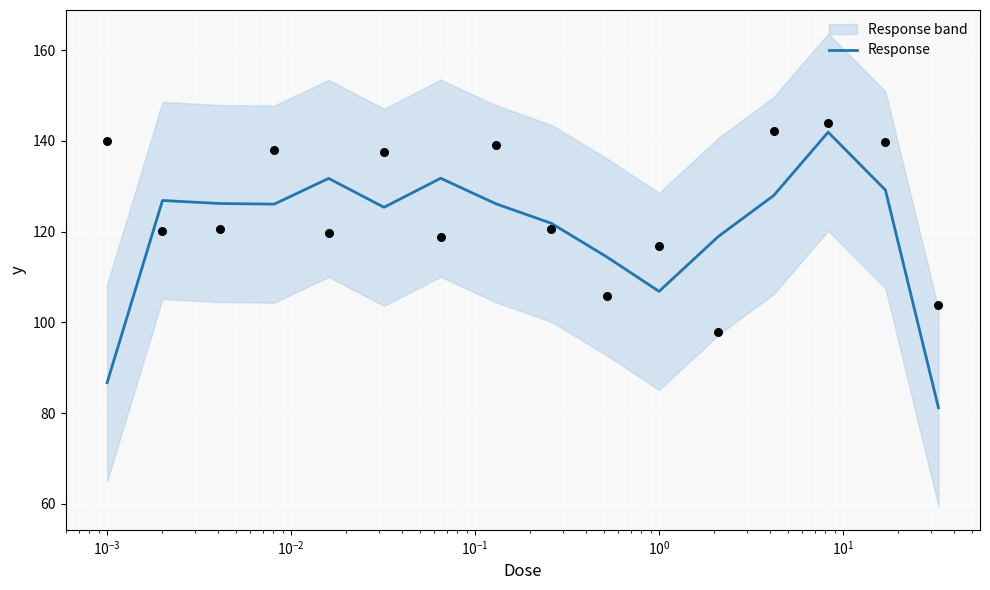

What is the maximum value for Response?

141.9